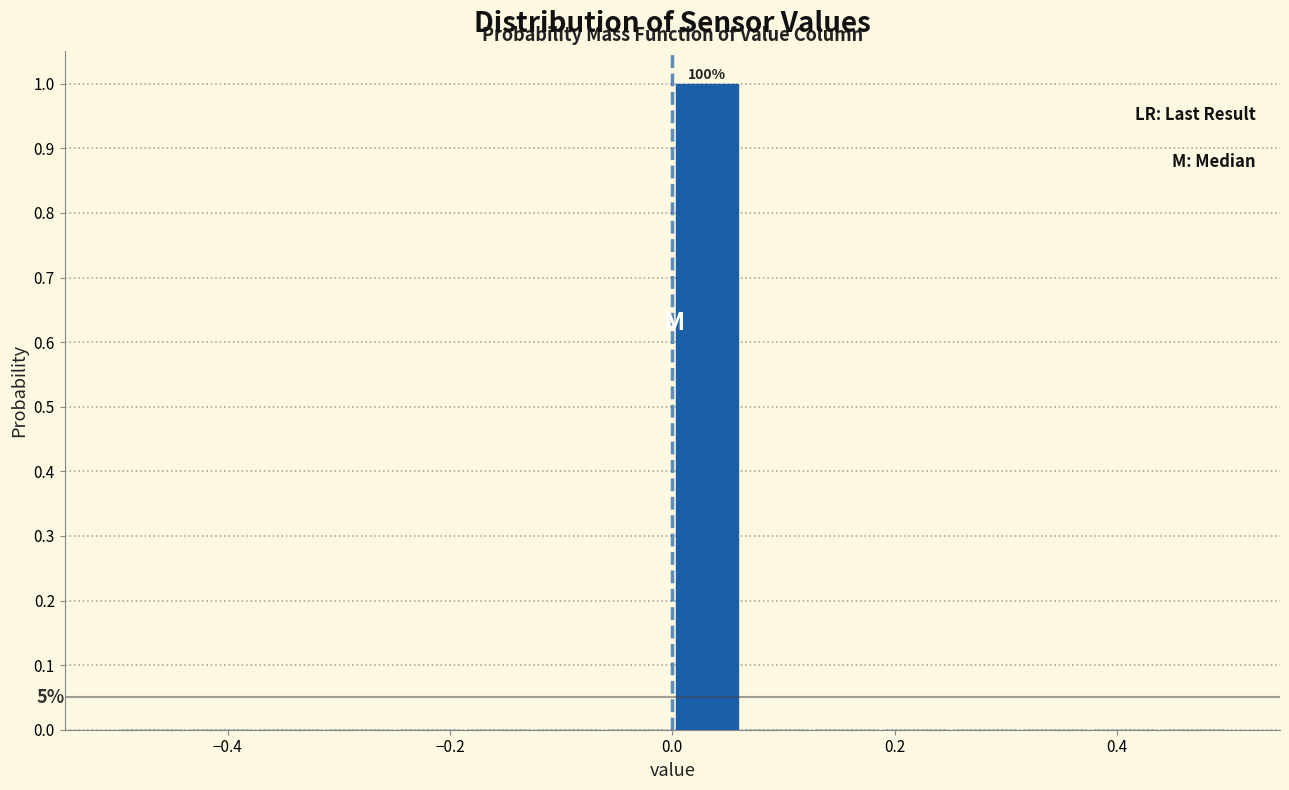

Around what value on the x-axis is the tallest bar? Give the approximate position of its centre, as read against the axis.

0.04